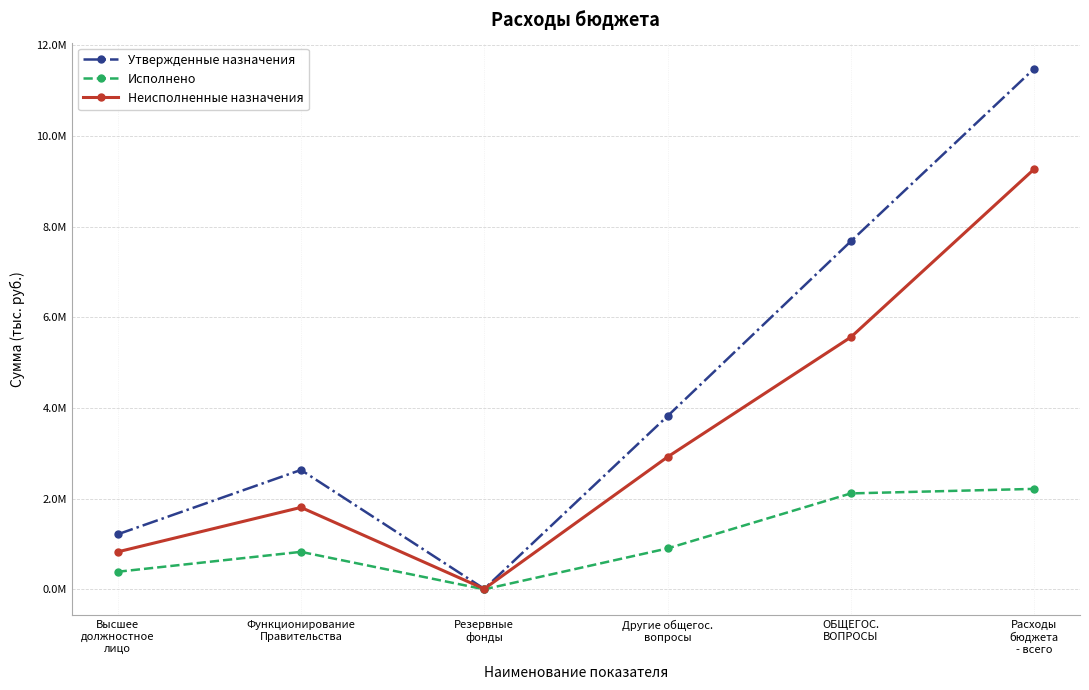

Is it true that Исполнено equals 3452062.2 at Расходы
бюджета
- всего?

False